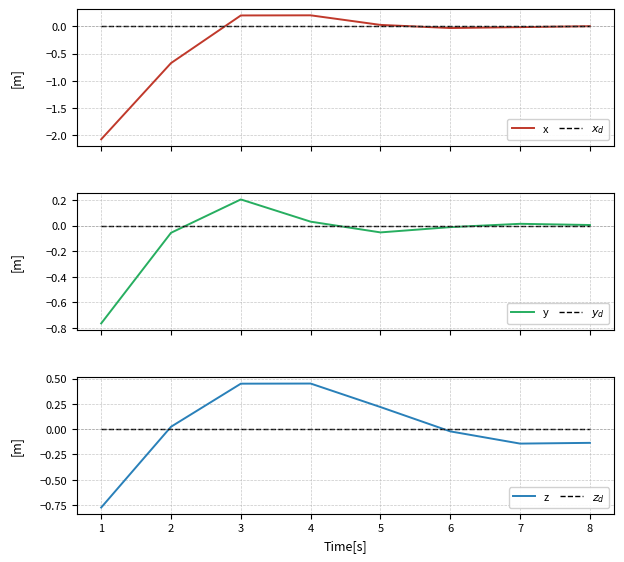

Rank the series at 2 from highest to lowest value.

z, $x_d$, $y_d$, $z_d$, y, x